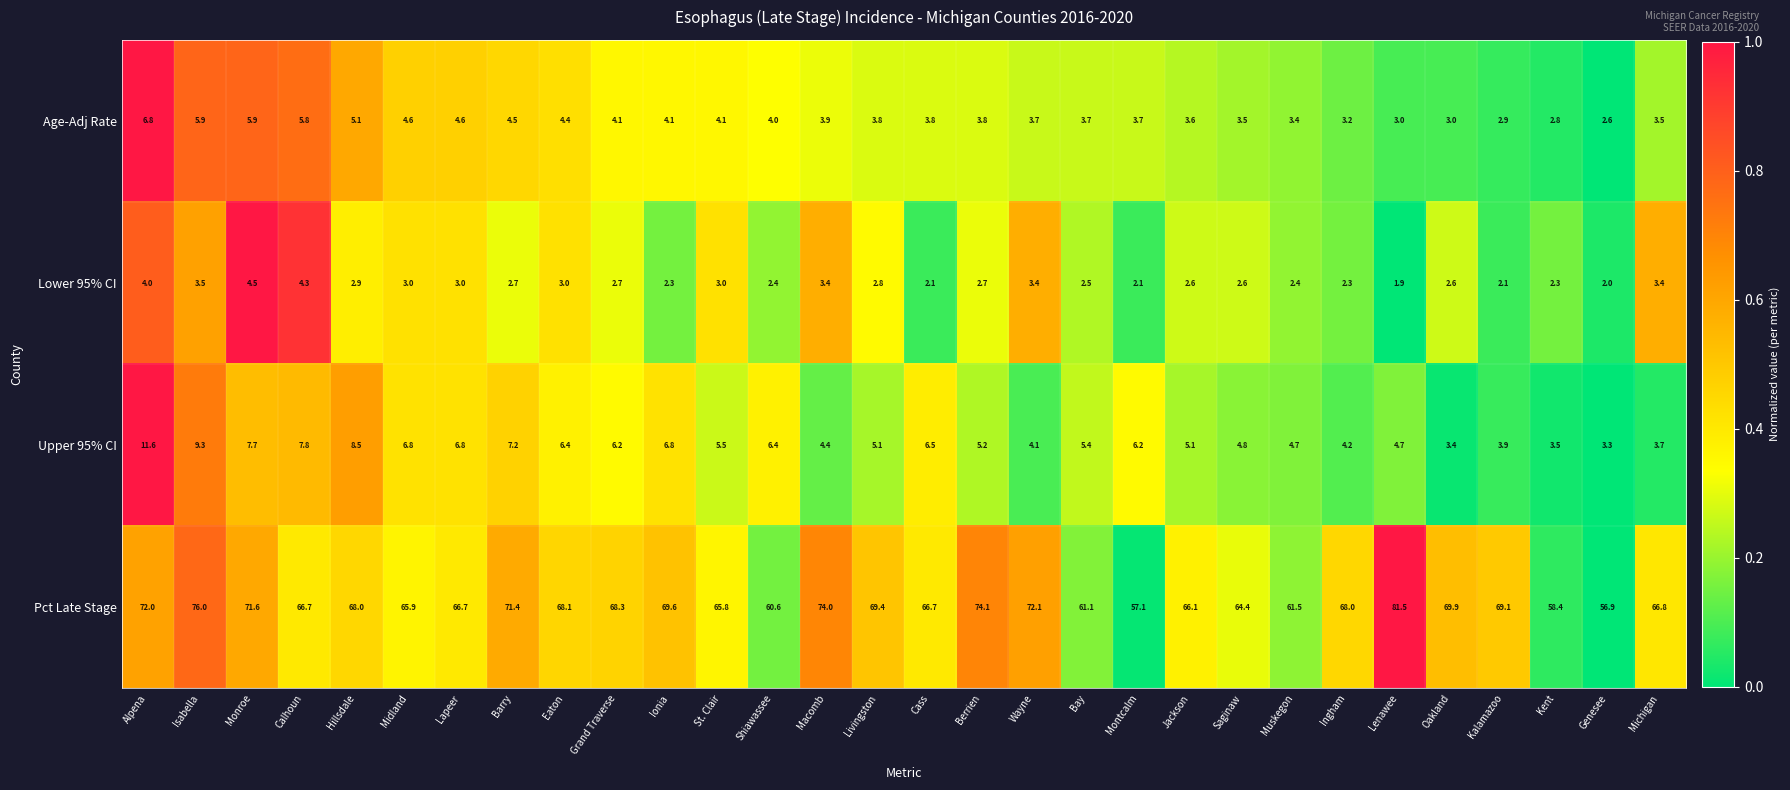

At which category does the chart reach its minimum across all series?

Lenawee